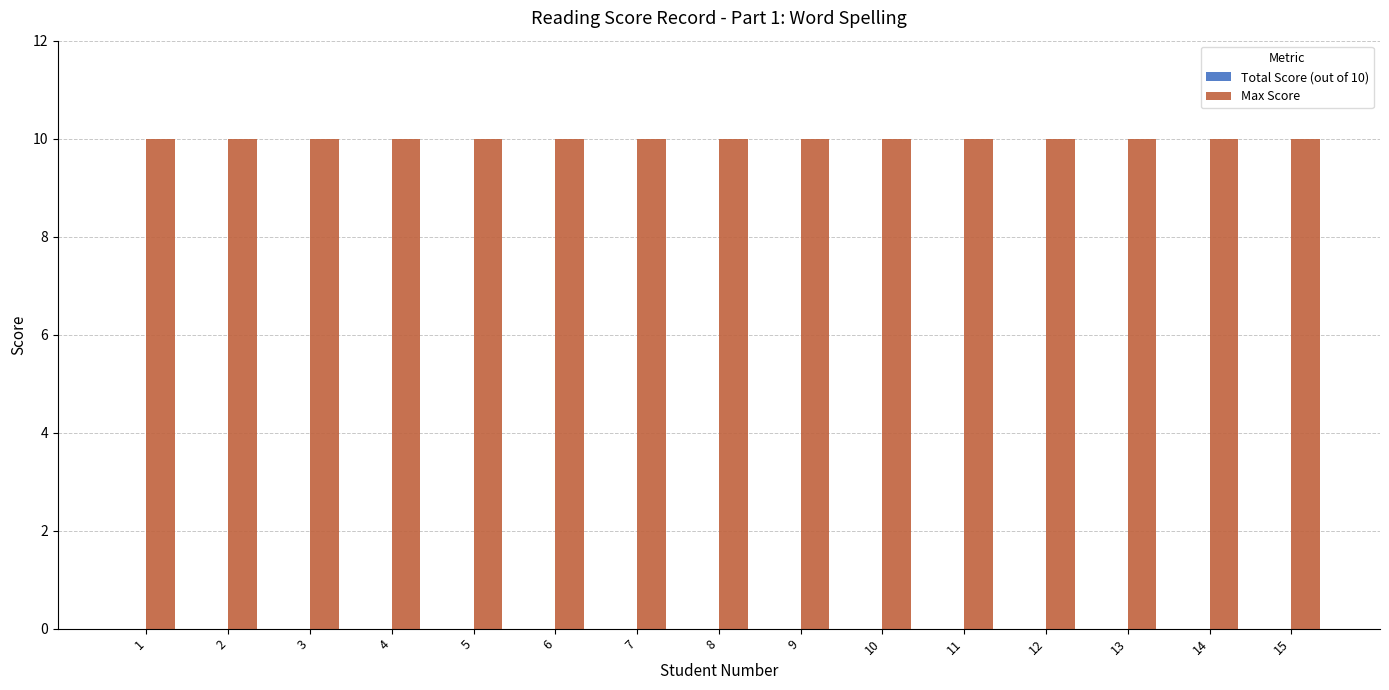

Is it true that Total Score (out of 10) equals 0 at 15?

True